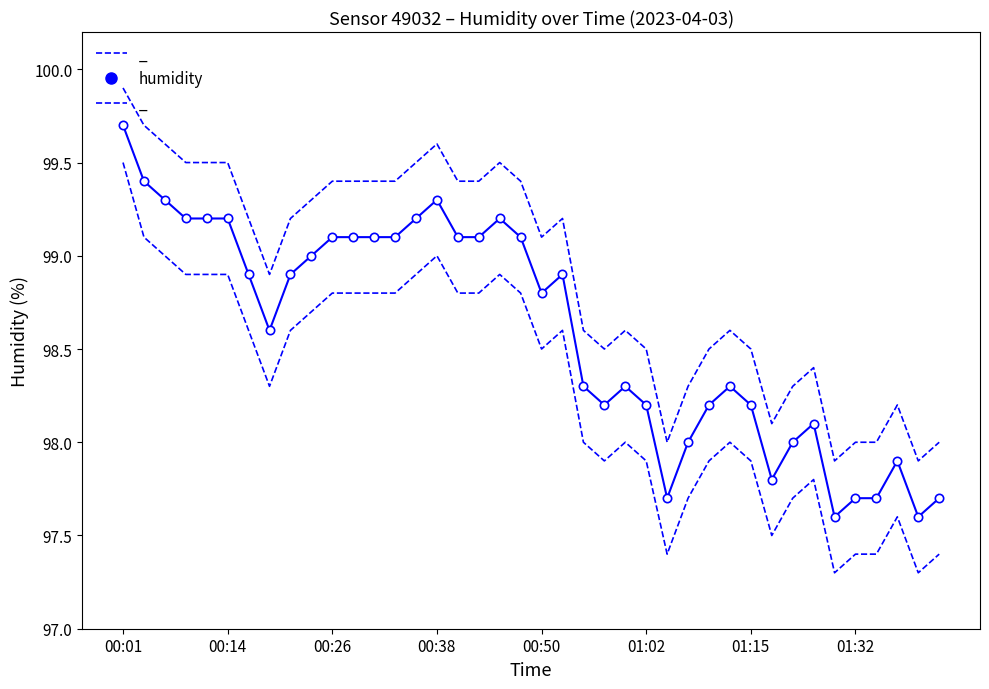

Is it true that temperature equals 4.1 at 9?

False